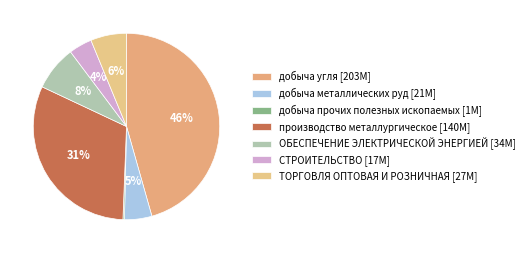

To the nearest percent, what is the difference between the добыча угля and СТРОИТЕЛЬСТВО slice percentages?

42%